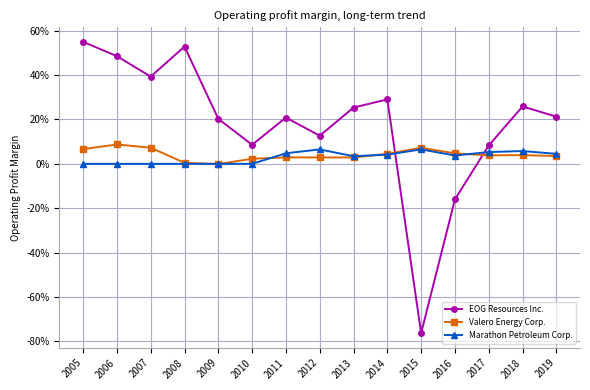

What is the sum of all EOG Resources Inc. values?

2.8